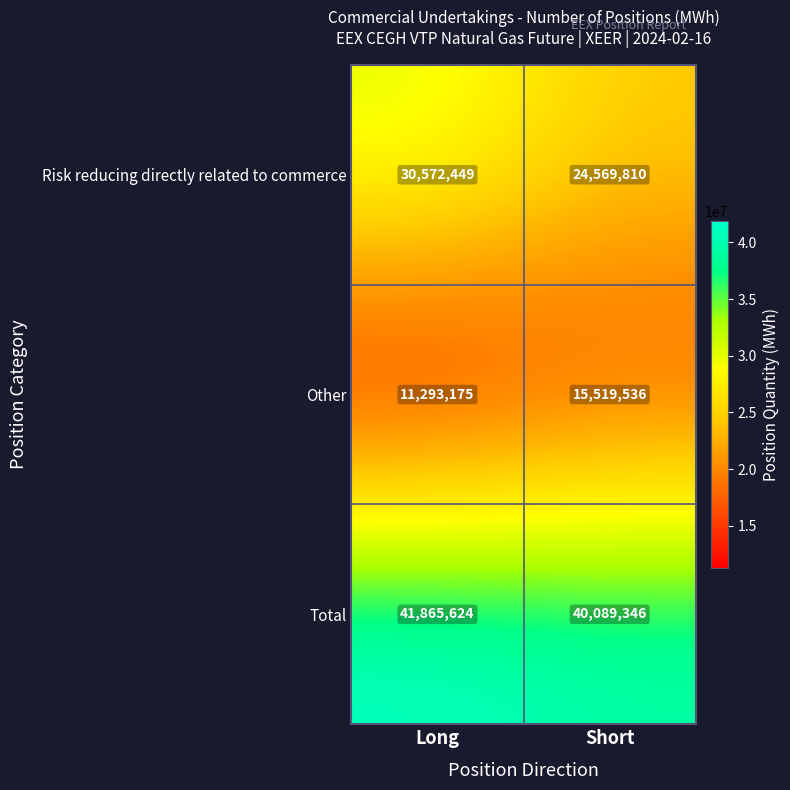

List the series in order of their overall mean, lowest first.

Other, Risk reducing directly related to commerce, Total